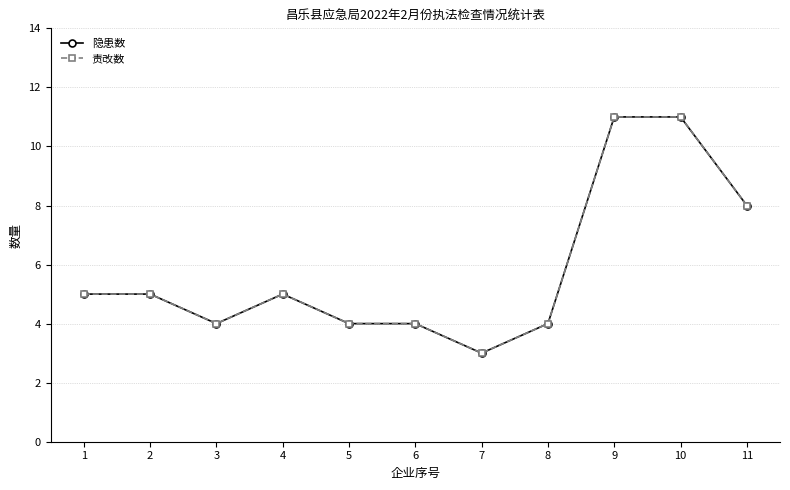

Does the chart have visible grid lines?

Yes